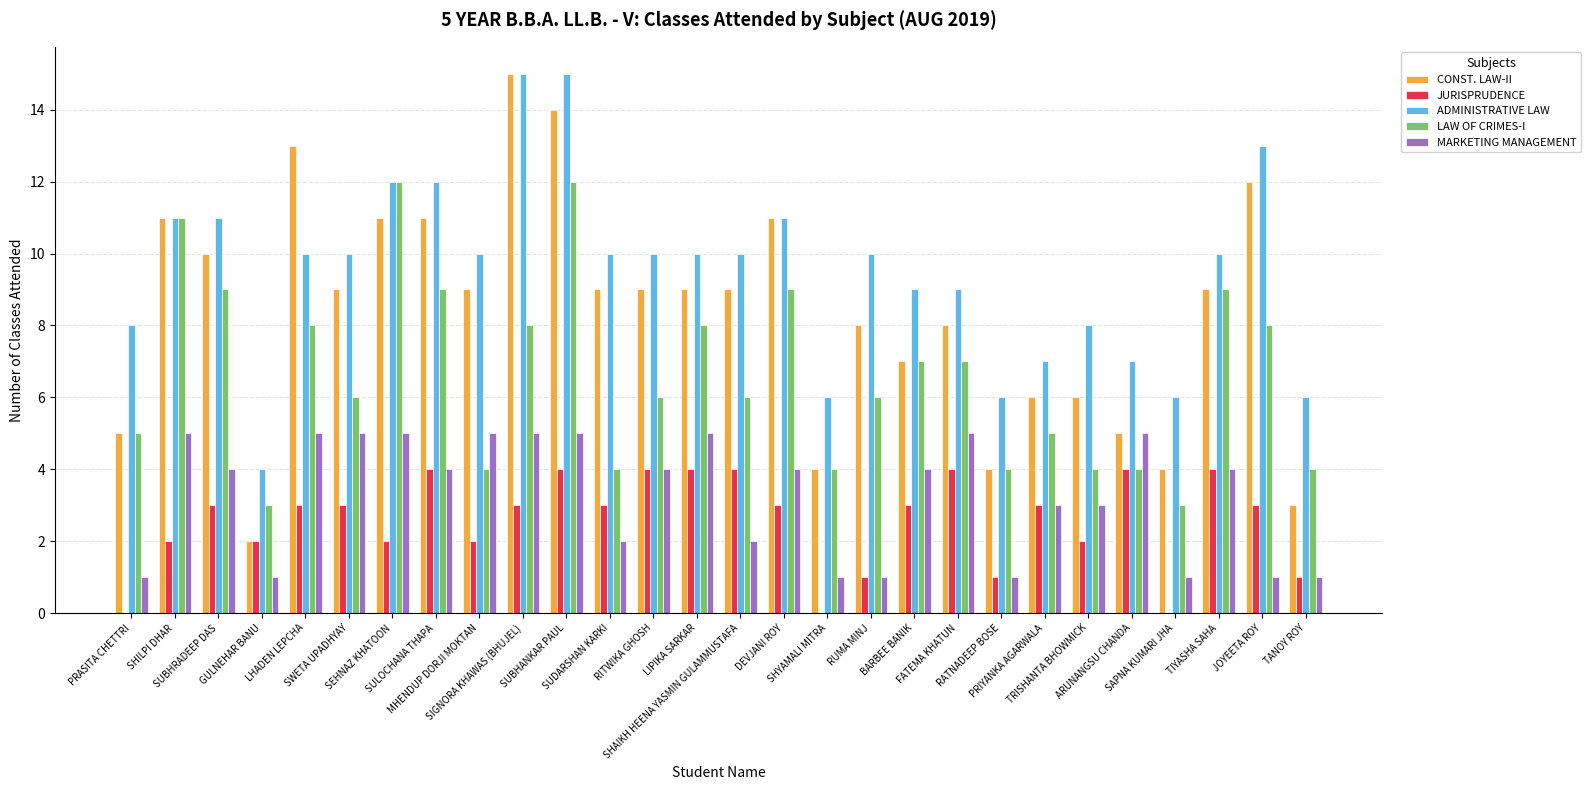

What is the spread (max minus min) of values at TRISHANTA BHOWMICK?

6